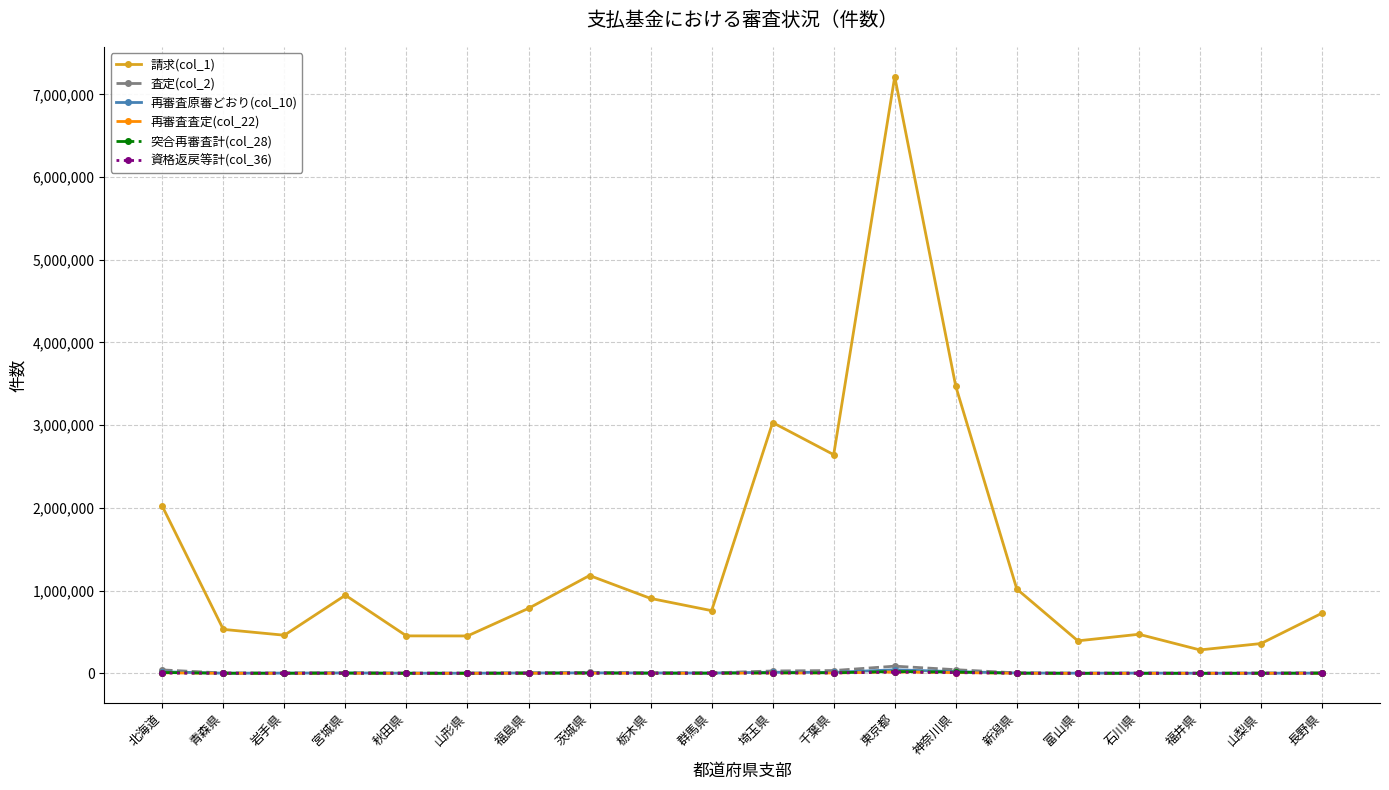

Which series has the largest total across all categories?

請求(col_1)